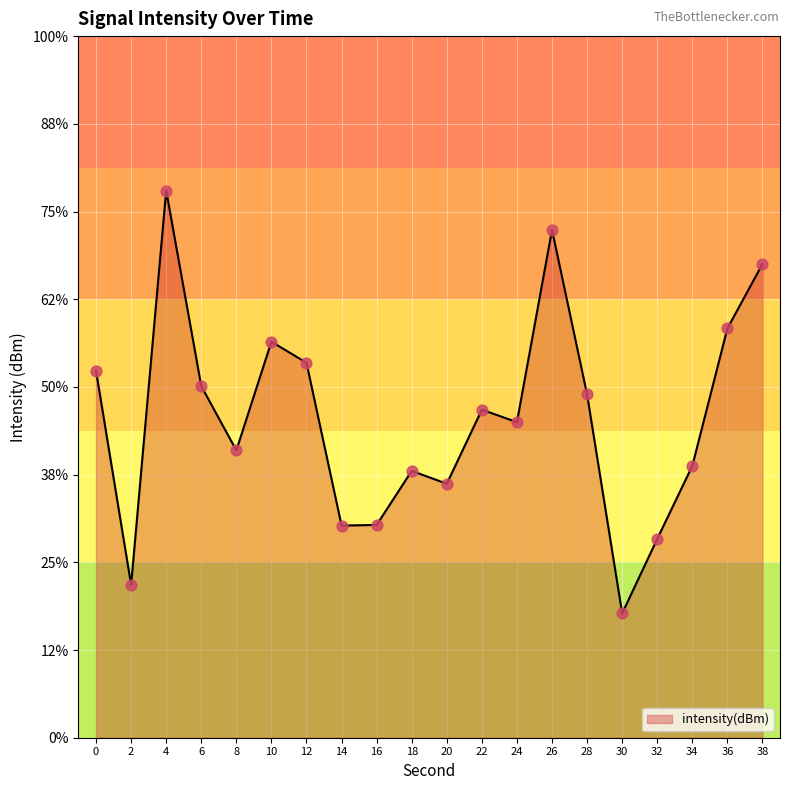

What is the change in value from 0 to 36?

+0.5